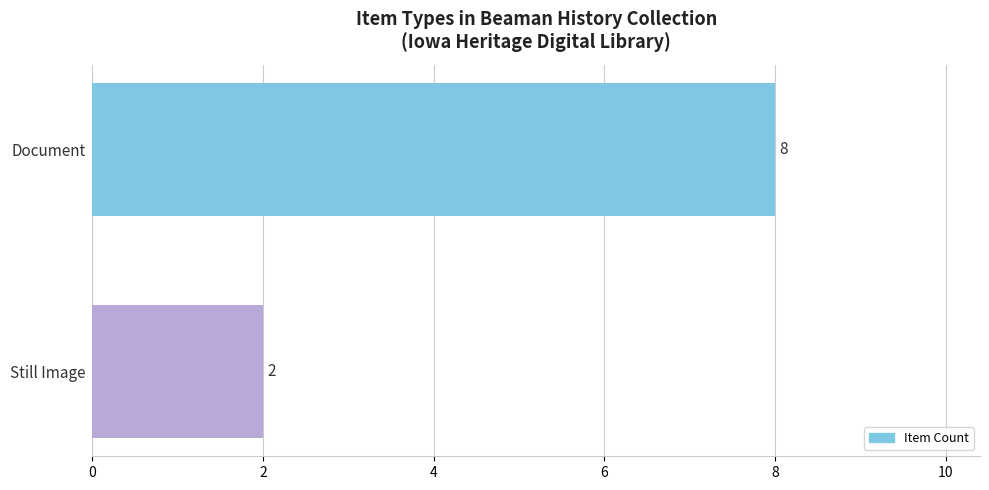

Which label corresponds to the smallest value in the chart?

Still Image